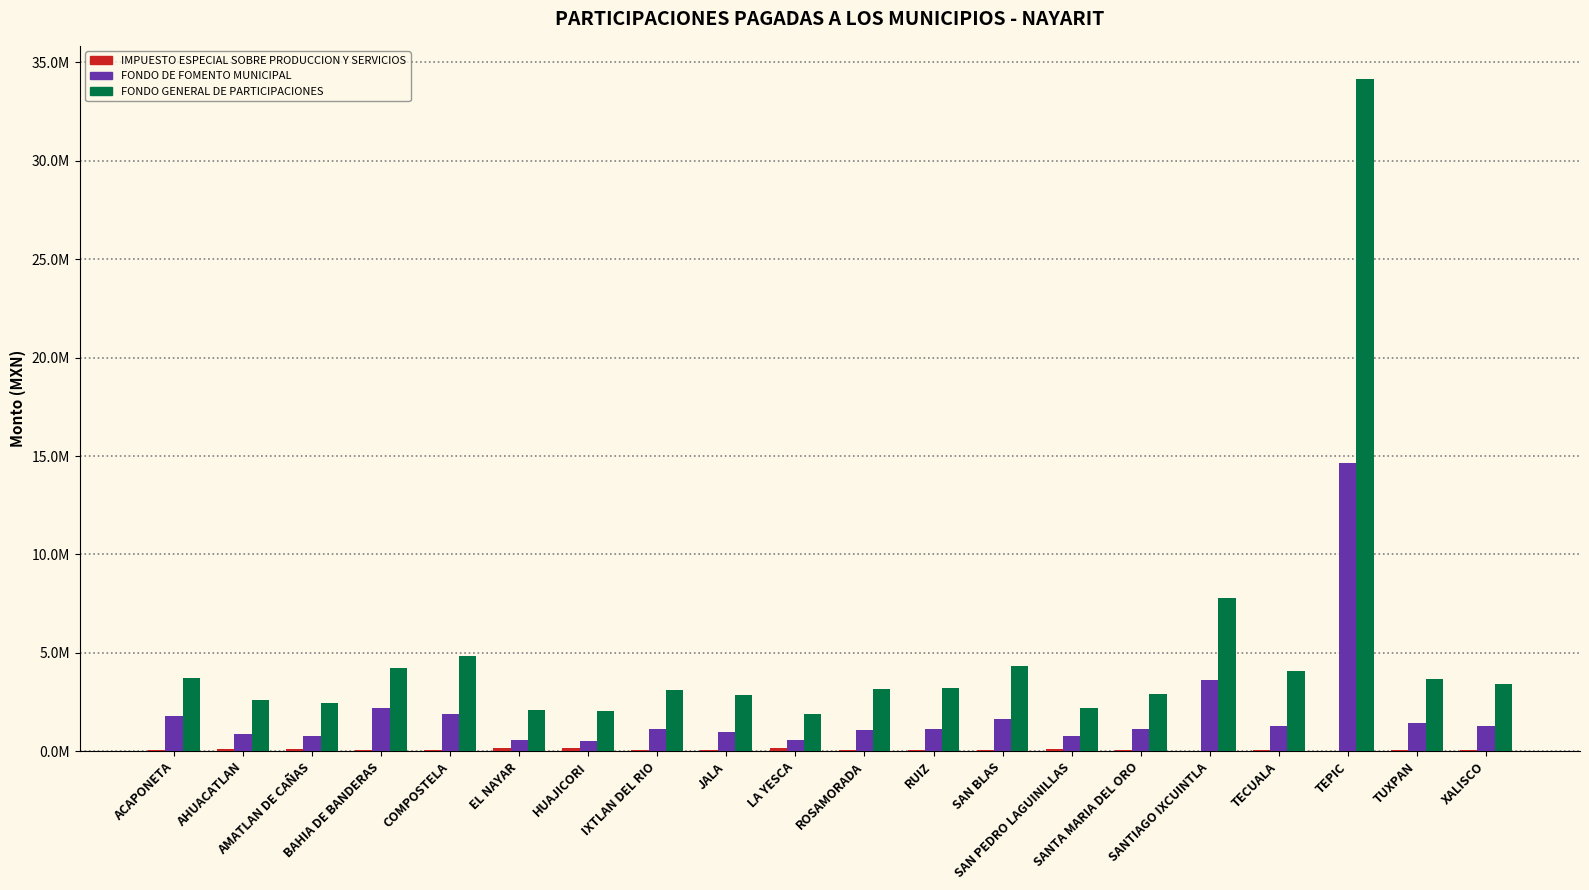

What value does the FONDO DE FOMENTO MUNICIPAL series have at RUIZ?

1144526.2